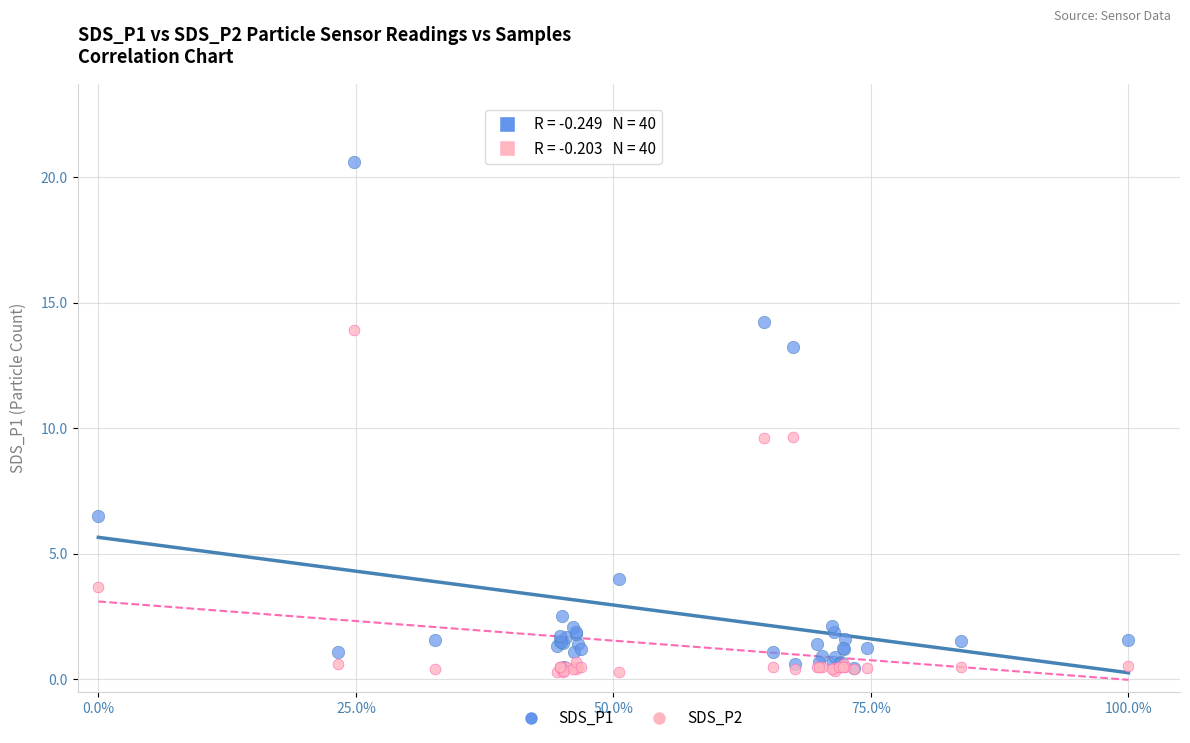

What are all the series names shown in the legend?

SDS_P1, SDS_P2